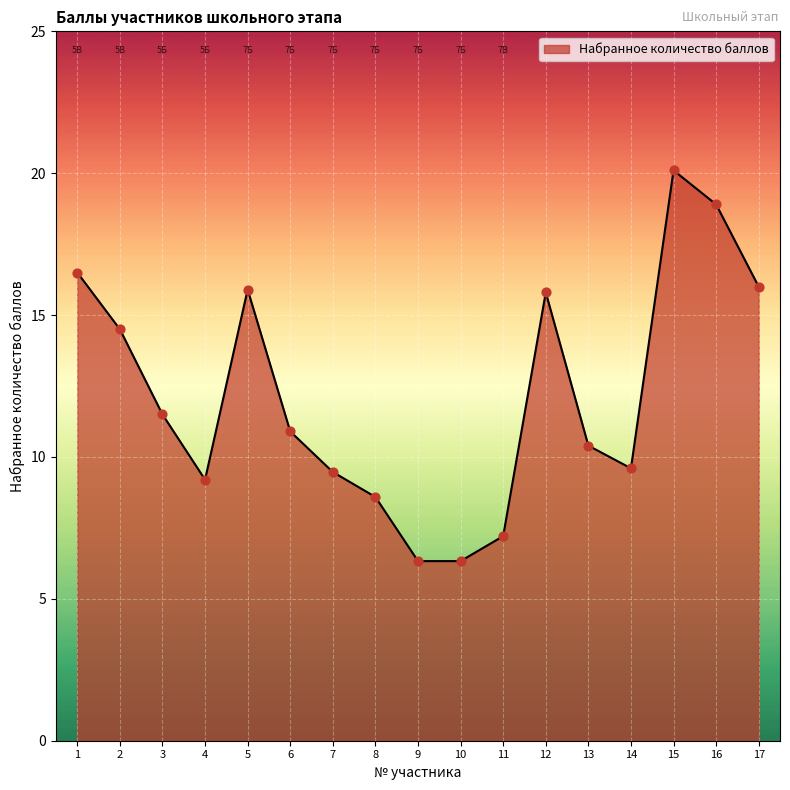

Approximately how many times larger is the value at 5 compared to 12?

1.0